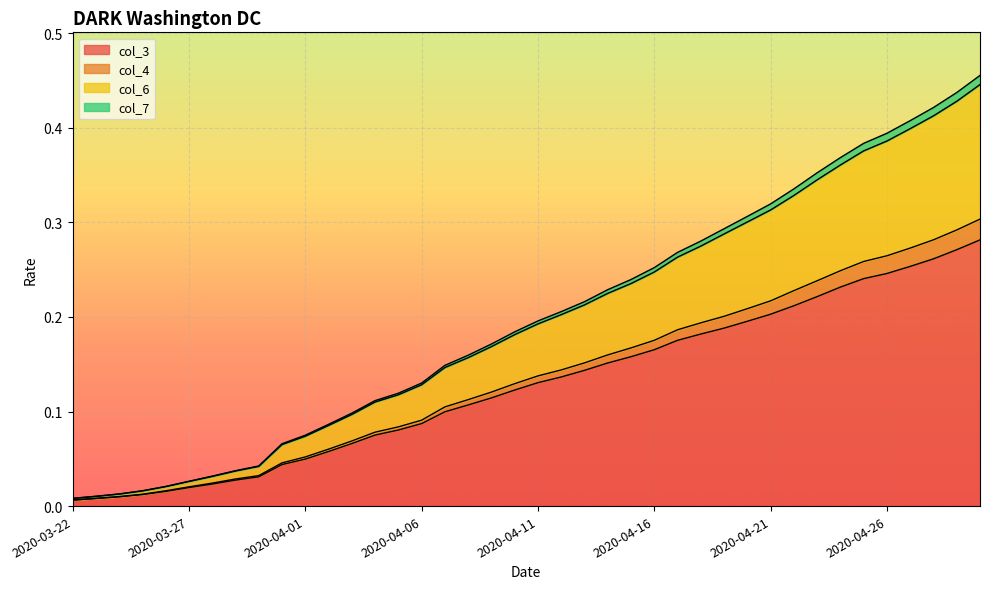

True or false: col_4 has more than 2 interior local peaks.

False